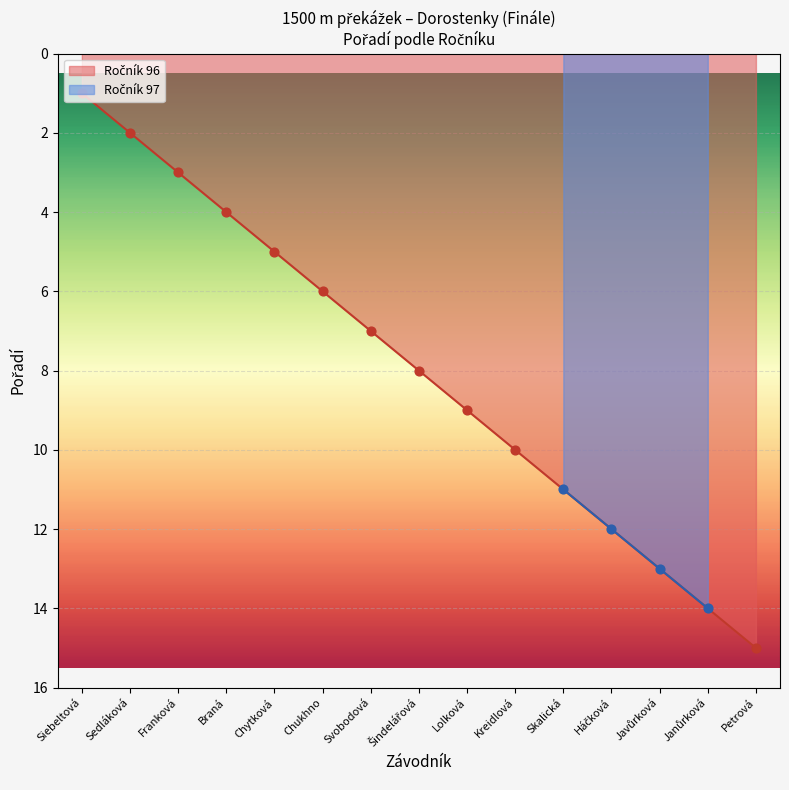

What is the change in value from Šindelářová to Háčková?

+4